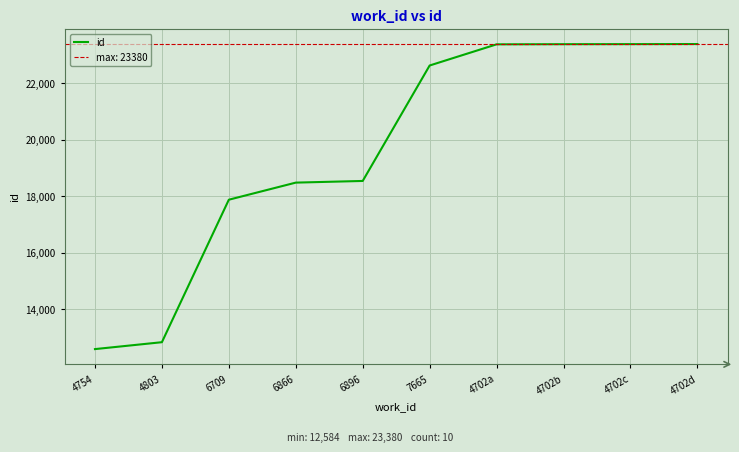

What is the sum of all values?

196417